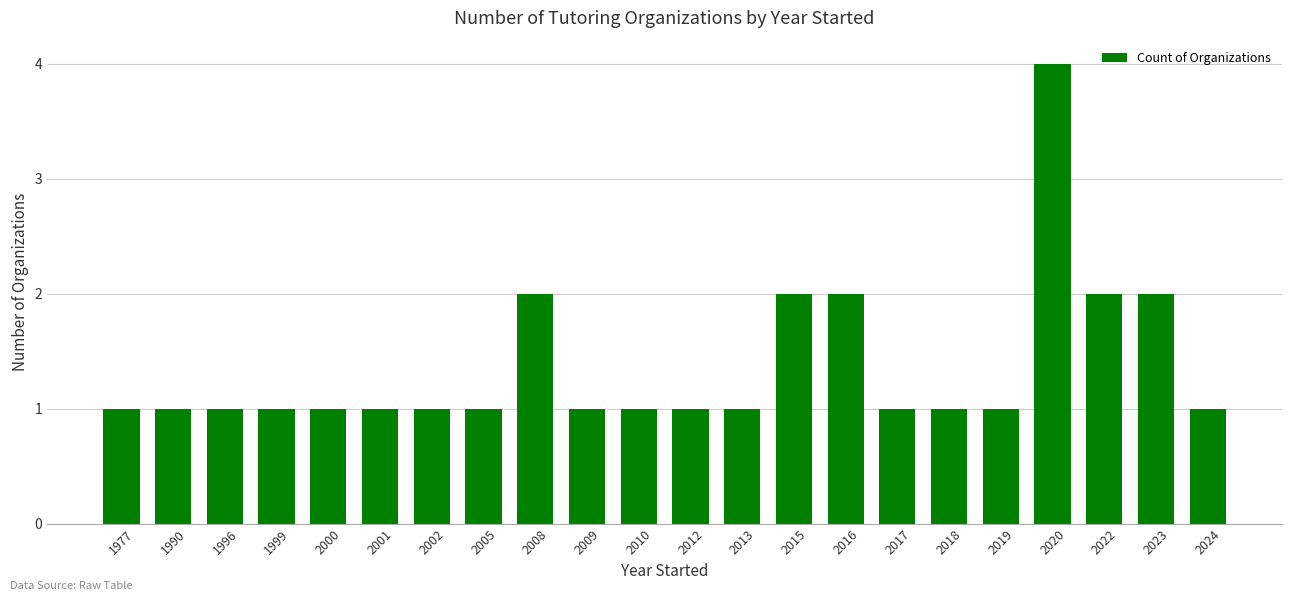

Reading left to right, extract all data points from this chart.

1977=1	1990=1	1996=1	1999=1	2000=1	2001=1	2002=1	2005=1	2008=2	2009=1	2010=1	2012=1	2013=1	2015=2	2016=2	2017=1	2018=1	2019=1	2020=4	2022=2	2023=2	2024=1